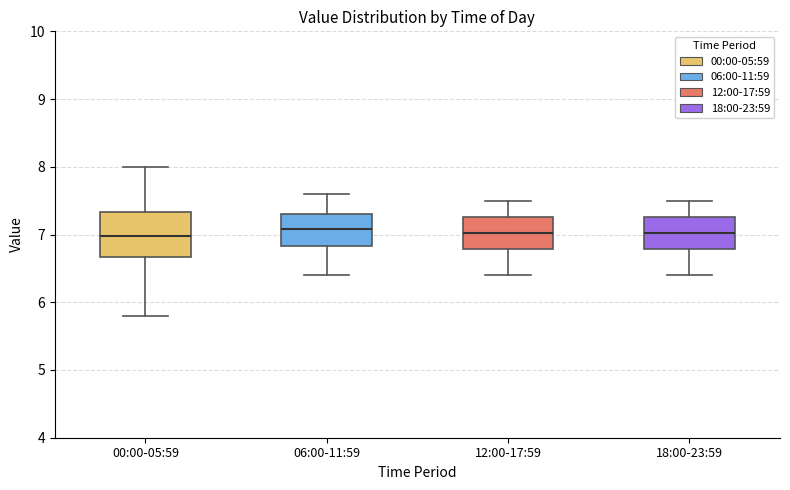

Where is the lower edge of the box for 18:00-23:59 on the y-axis? The values are not printed on the chart, so give them approximately, as read against the axis.

6.8